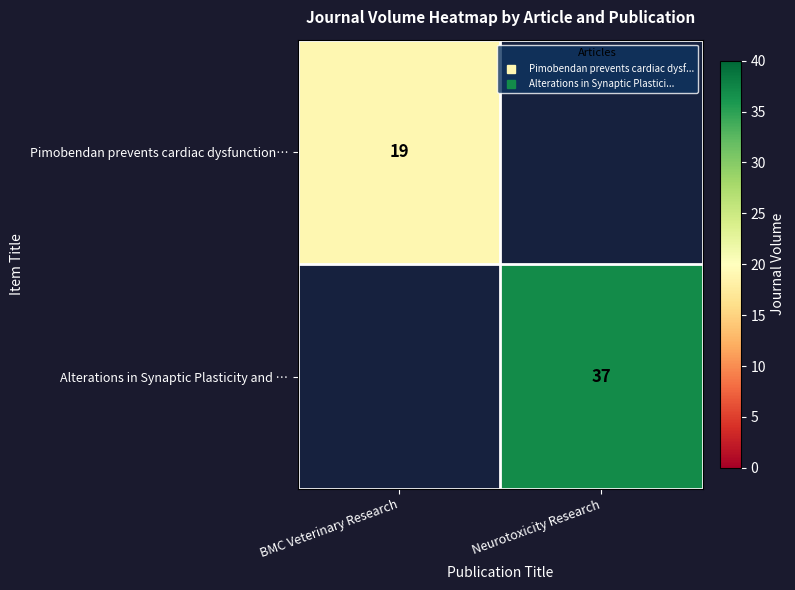

At how many categories does at least one series exceed 32?

1